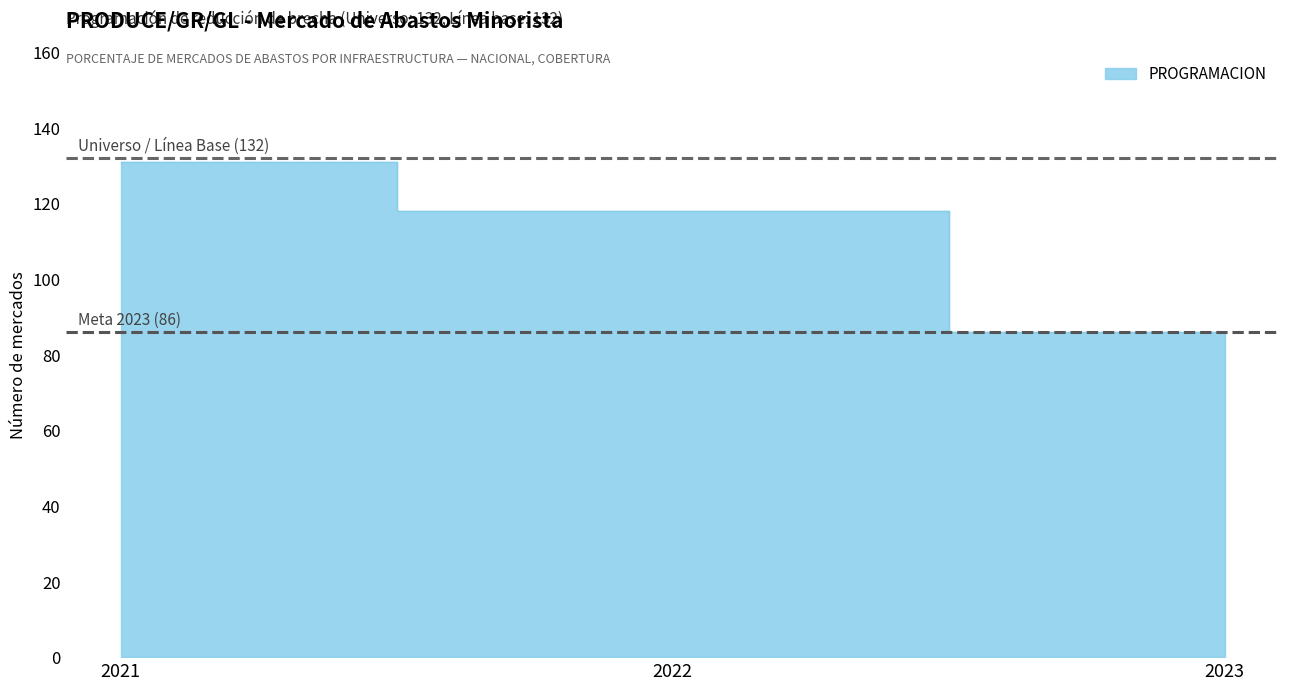

Count the number of categories in the chart.

3